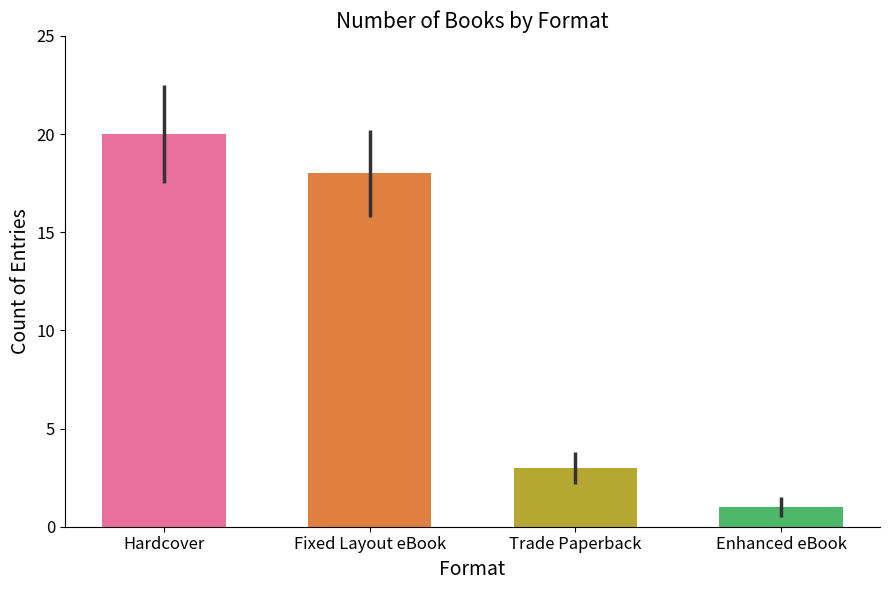

Reading right to left, list all the values displayed in this chart.

1	3	18	20